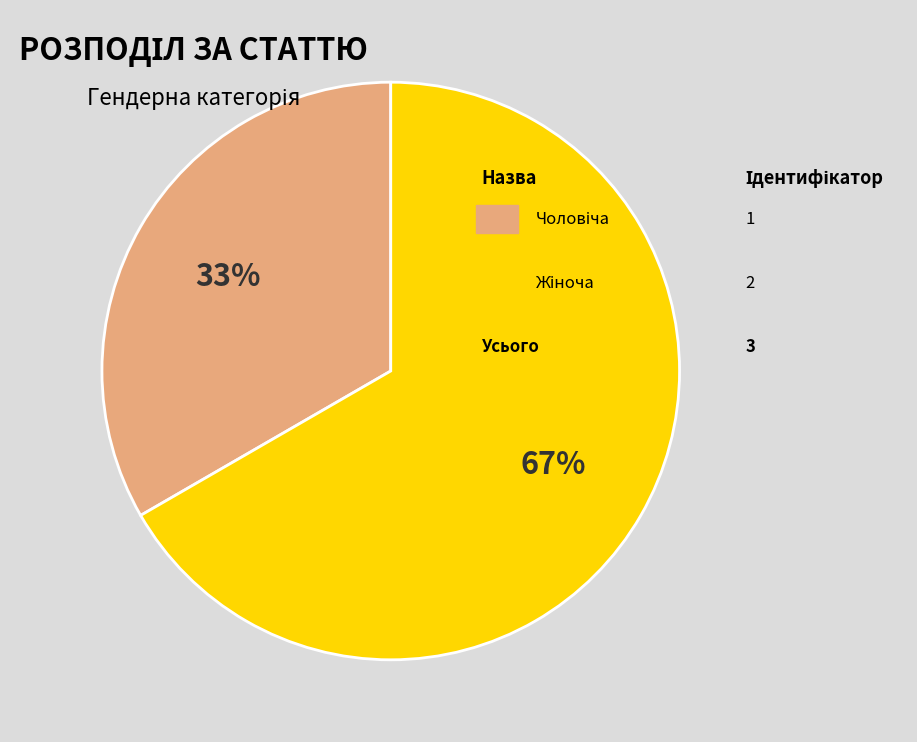

To the nearest percent, what is the average slice percentage?

50%